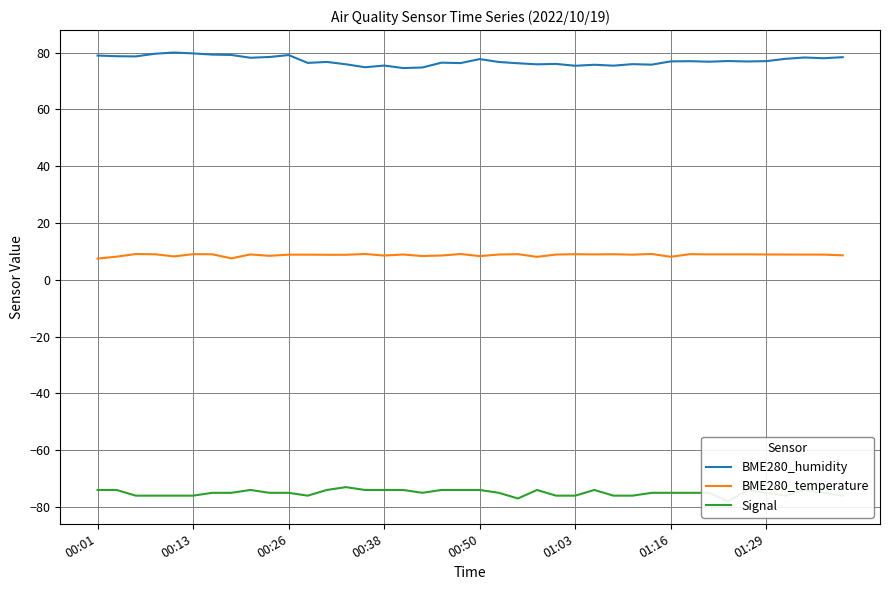

True or false: BME280_temperature has a value of 15.1 at 36.

False